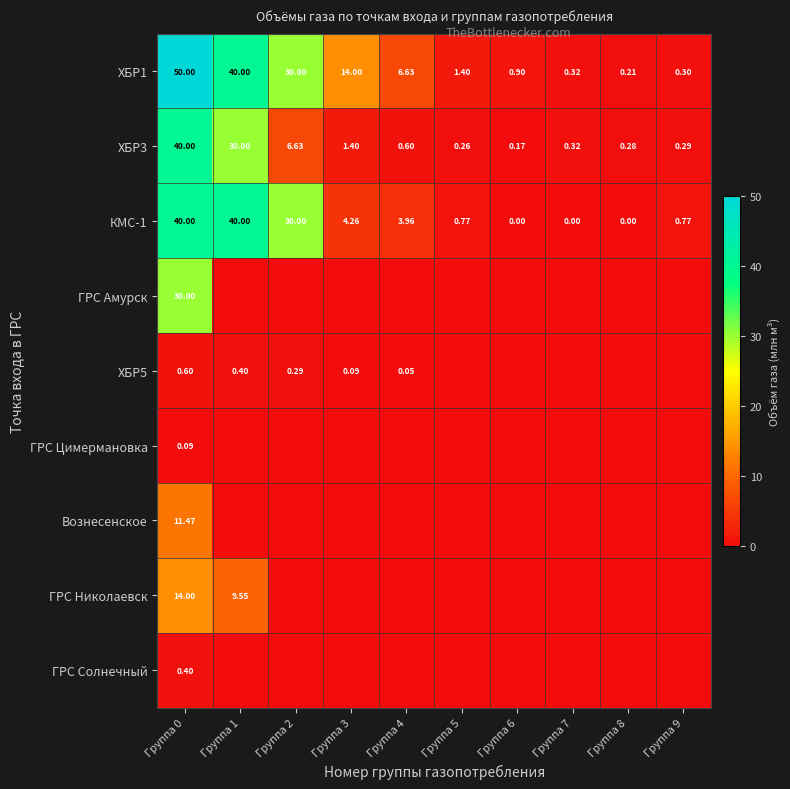

At how many categories does at least one series exceed 9?

4